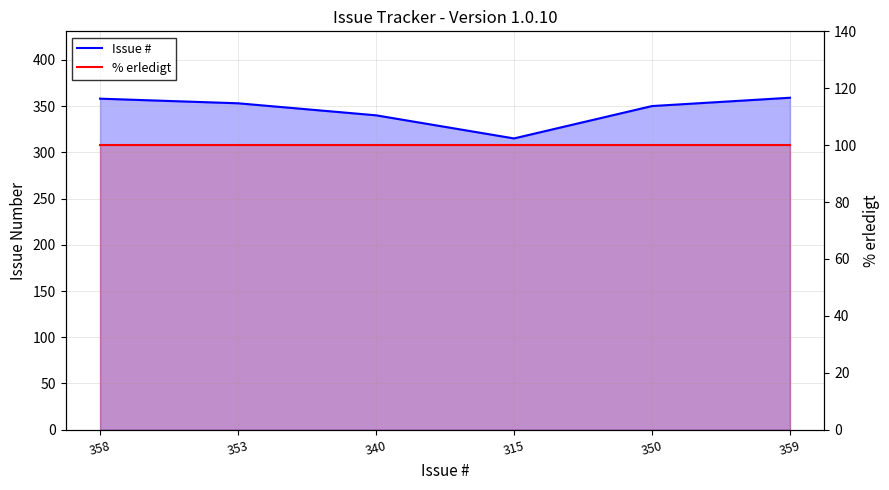

Is it true that Issue # equals 340 at 340?

True